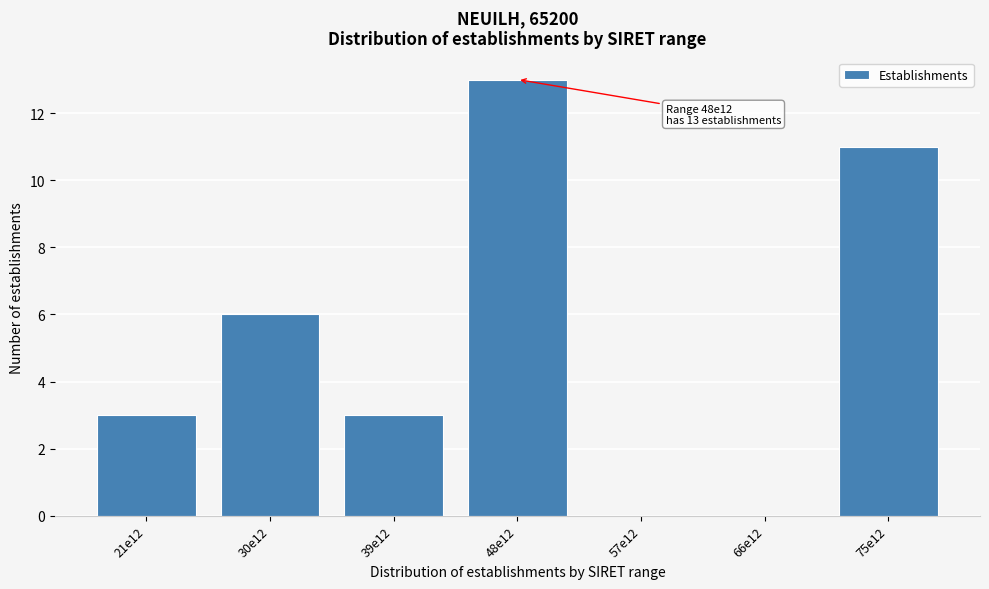

Reading left to right, extract all data points from this chart.

21e12=3	30e12=6	39e12=3	48e12=13	57e12=0	66e12=0	75e12=11